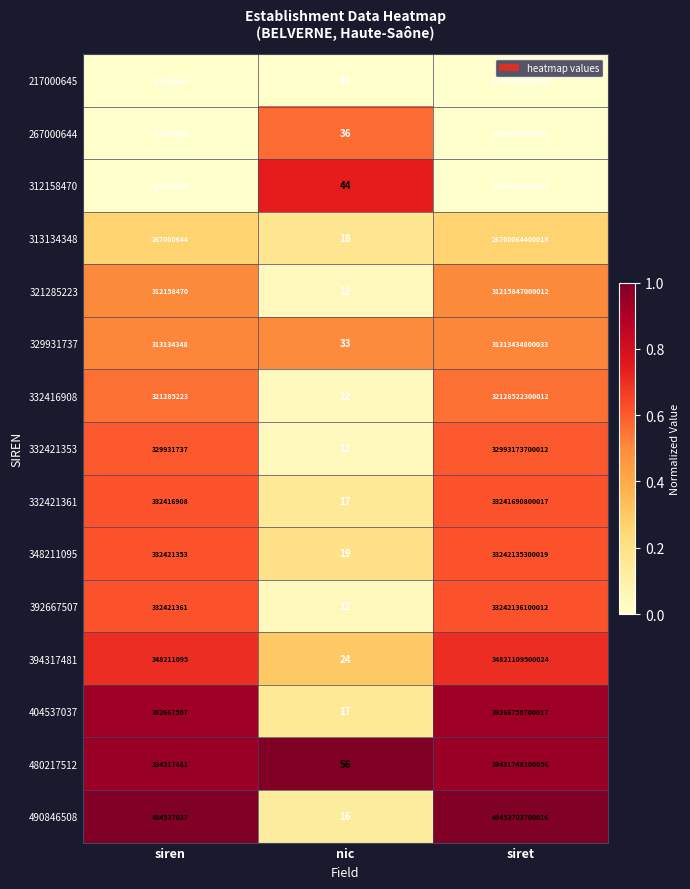

Which series has the largest range (max minus min)?

490846508